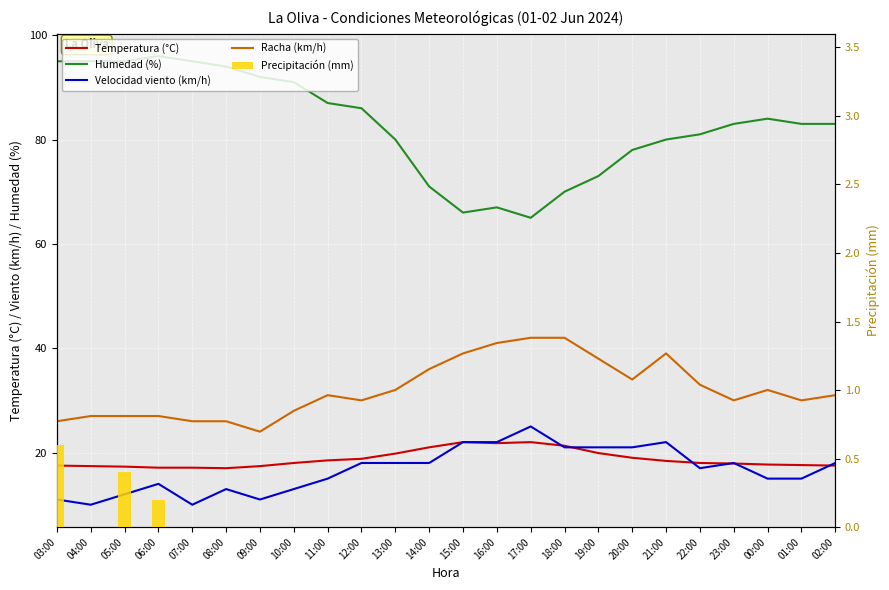

What are all the series names shown in the legend?

Temperatura (°C), Humedad (%), Velocidad viento (km/h), Racha (km/h), Precipitación (mm)